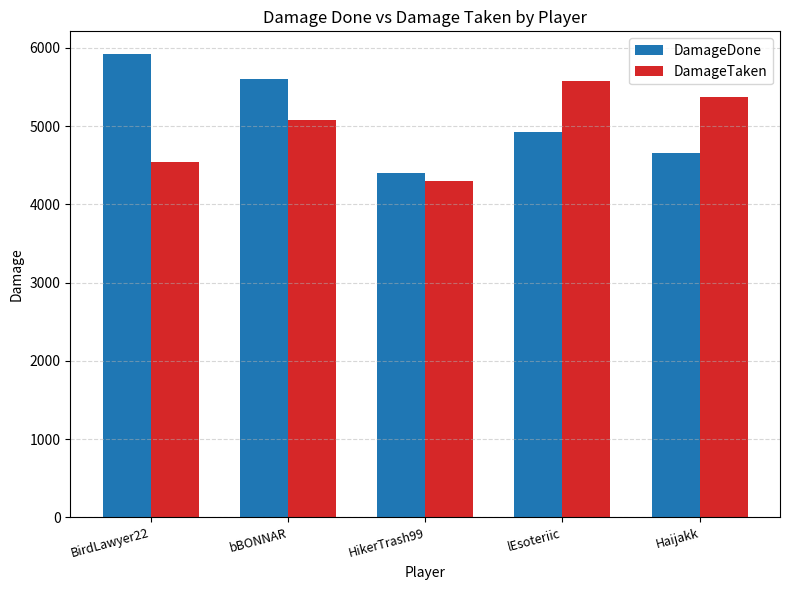

The DamageDone series shows 5917 at BirdLawyer22. True or false?

True